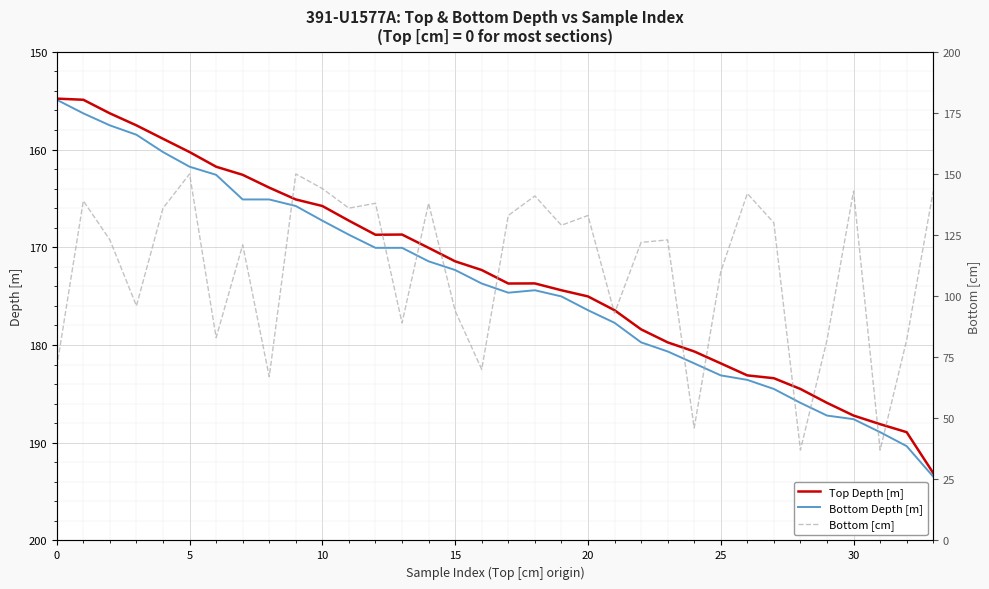

Reading left to right, what are all the values shown in this chart?

Top Depth [m]: 154.8	154.9	156.3	157.5	158.9	160.3	161.8	162.6	163.9	165.1	165.8	167.3	168.7	168.7	170.1	171.4	172.3	173.7	173.7	174.4	175.0	176.4	178.4	179.7	180.7	181.9	183.1	183.4	184.5	185.9	187.2	188.1	188.9	193.1
Bottom Depth [m]: 154.9	156.3	157.5	158.5	160.3	161.8	162.6	165.1	165.1	165.8	167.3	168.7	170.1	170.1	171.4	172.3	173.7	174.7	174.4	175.0	176.4	177.7	179.7	180.7	181.9	183.1	183.6	184.5	185.9	187.2	187.6	188.9	190.3	193.5
Bottom [cm]: 71.0	139.0	123.0	96.0	136.0	150.0	83.0	121.0	67.0	150.0	144.0	136.0	138.0	89.0	138.0	94.0	70.0	133.0	141.0	129.0	133.0	93.0	122.0	123.0	46.0	110.0	142.0	130.0	37.0	82.0	143.0	37.0	82.0	143.0